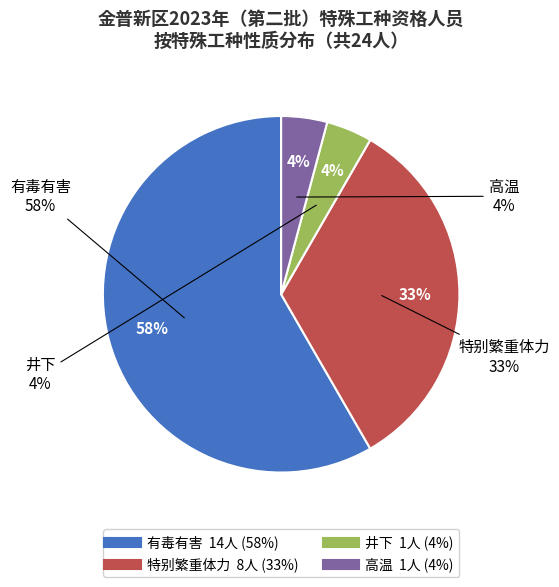

True or false: 特别繁重体力 accounts for 33% of the total.

True